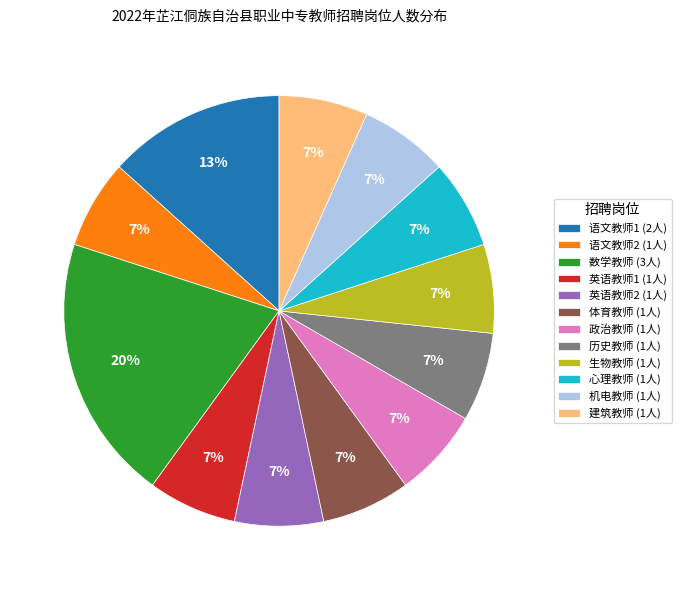

What percentage is the 心理教师 slice, to the nearest percent?

7%